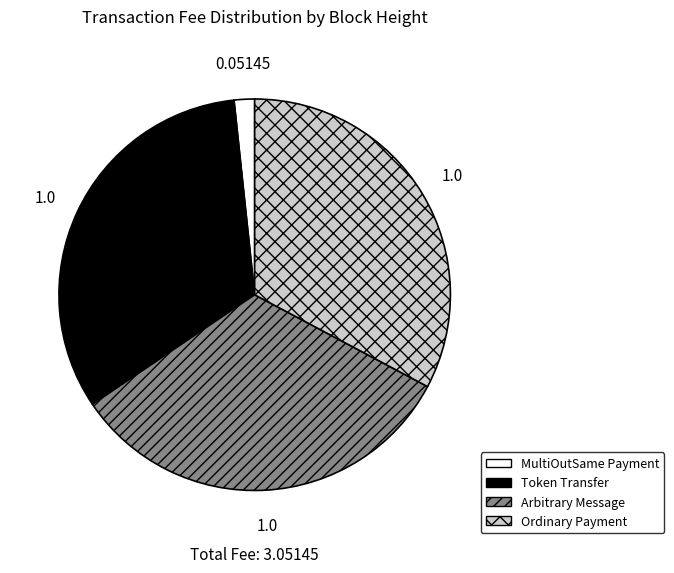

Is there any slice that represents more than half of the pie?

No